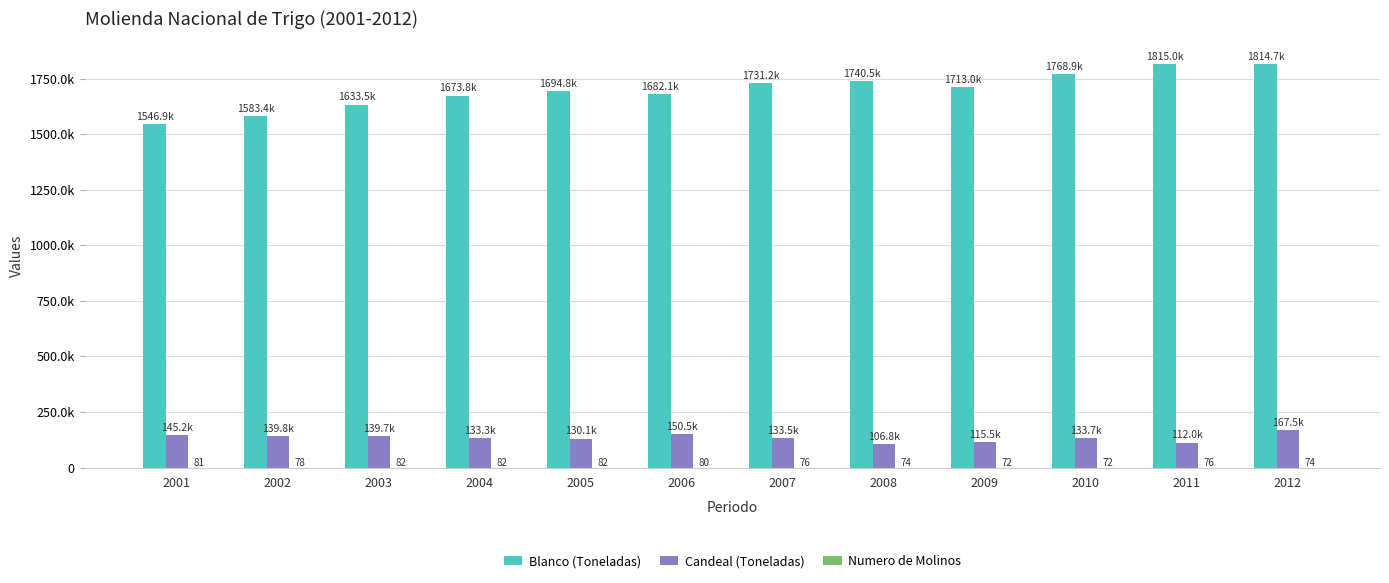

Which series changed the most between 2003 and 2012?

Blanco (Toneladas)